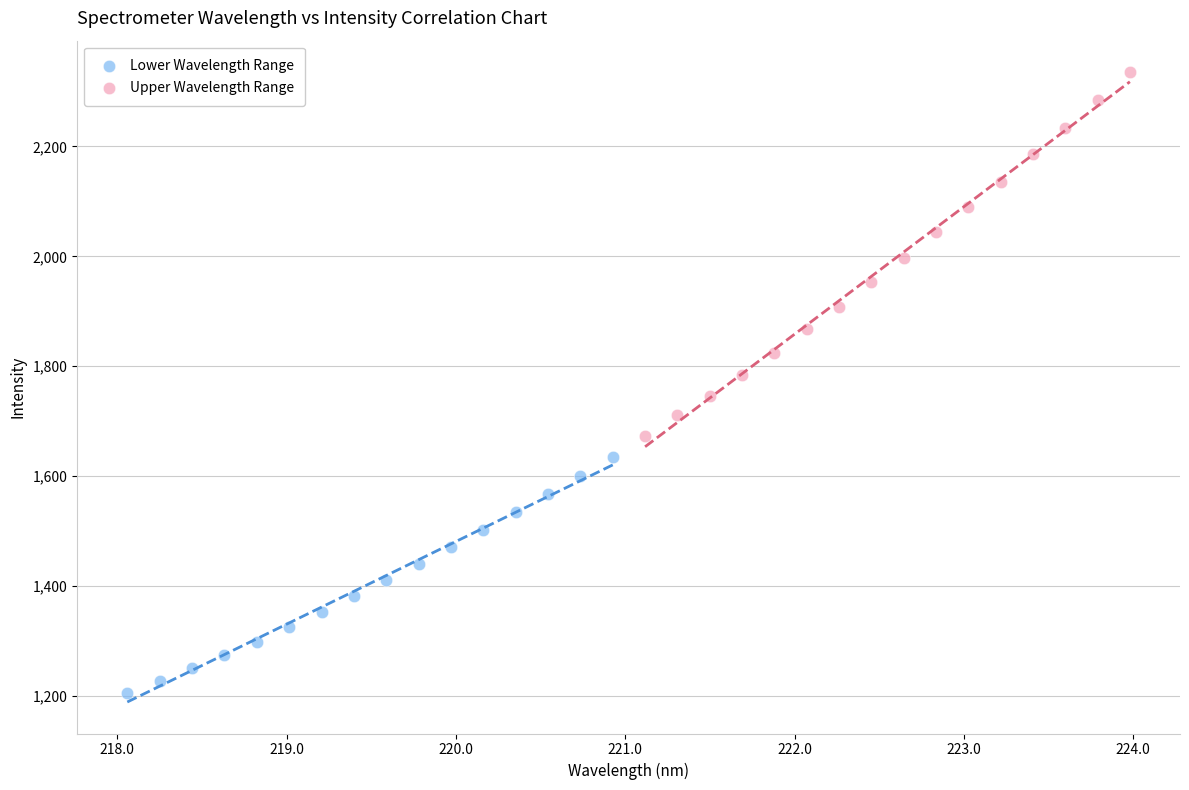

What are all the series names shown in the legend?

Lower Wavelength Range, Upper Wavelength Range